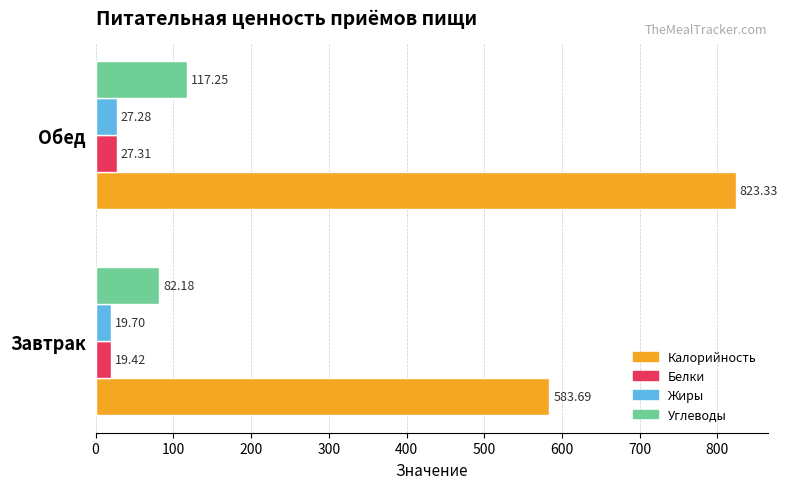

How many data points in Калорийность are less than 823?

1